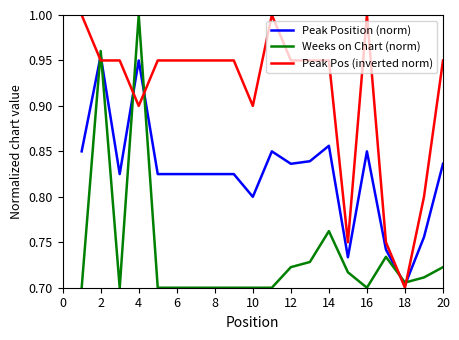

Which series has the largest total across all categories?

Peak Pos (inverted norm)